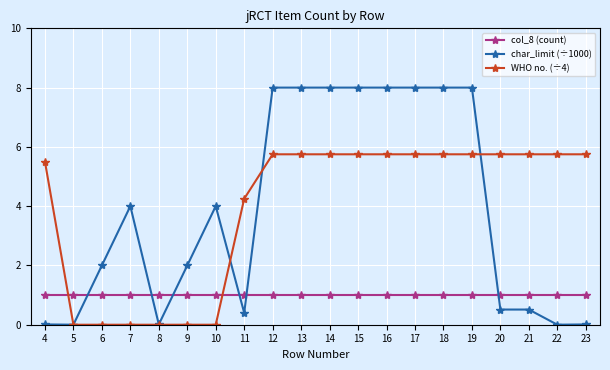

Rank the series by their maximum value, from highest to lowest.

char_limit (÷1000), WHO no. (÷4), col_8 (count)